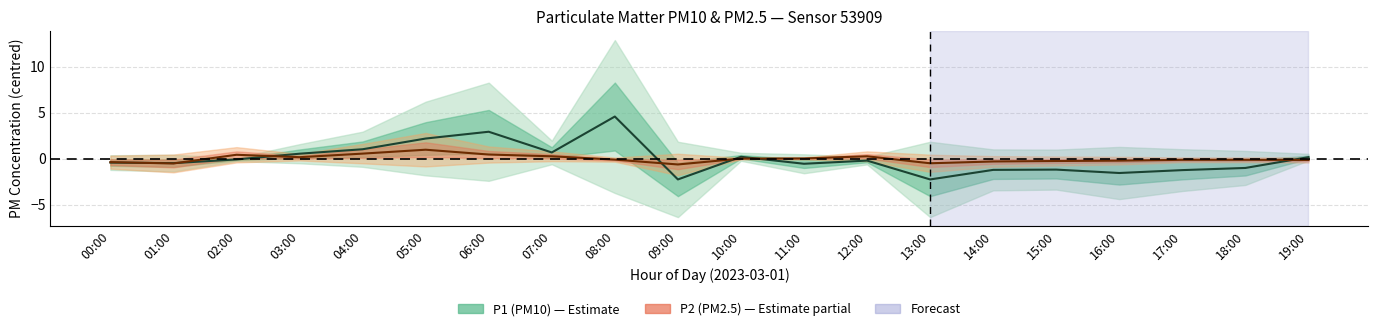

Is it true that P1 (PM10) equals -0.2 at 12:00?

True